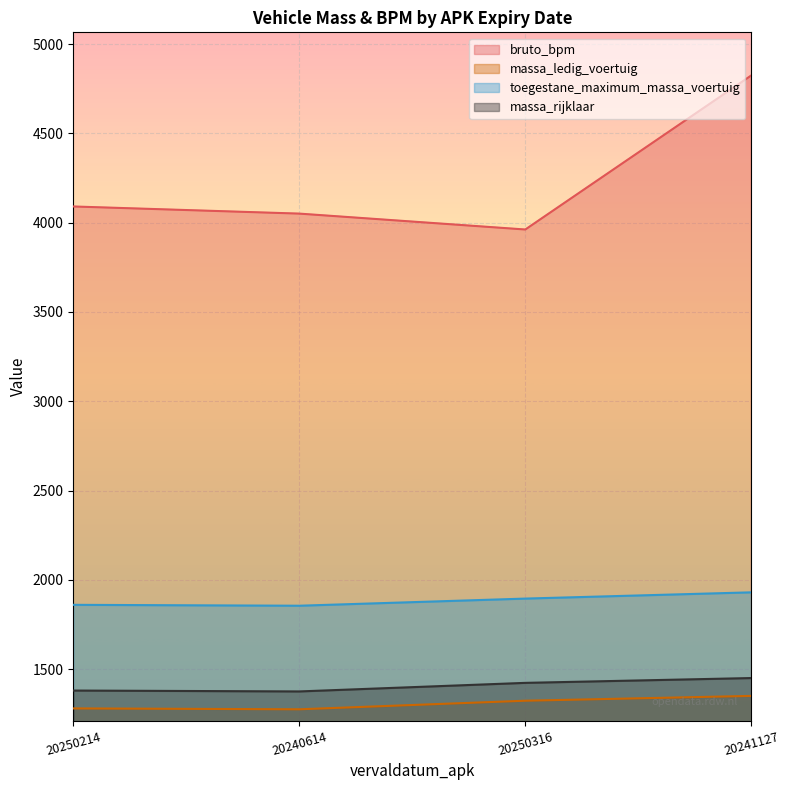

Reading left to right, transcribe all the data shown in this chart.

bruto_bpm: 4091	4051	3962	4825
massa_ledig_voertuig: 1280	1275	1323	1350
toegestane_maximum_massa_voertuig: 1860	1855	1895	1930
massa_rijklaar: 1380	1375	1423	1450